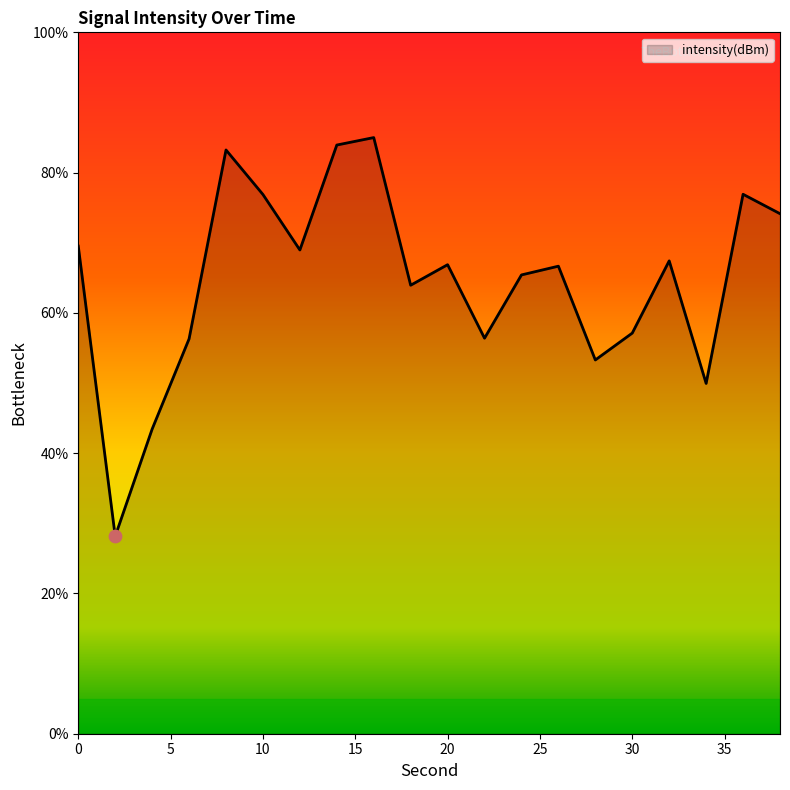

What is the smallest value displayed?

28.2